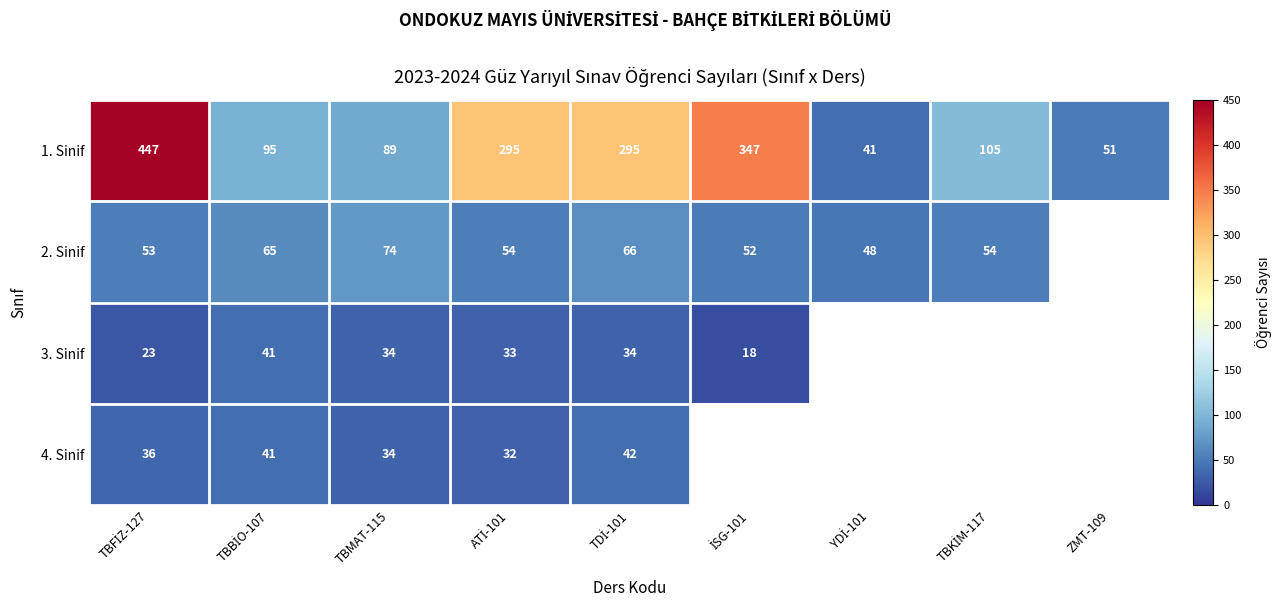

The 1. Sinif series shows 295.0 at ATİ-101. True or false?

True